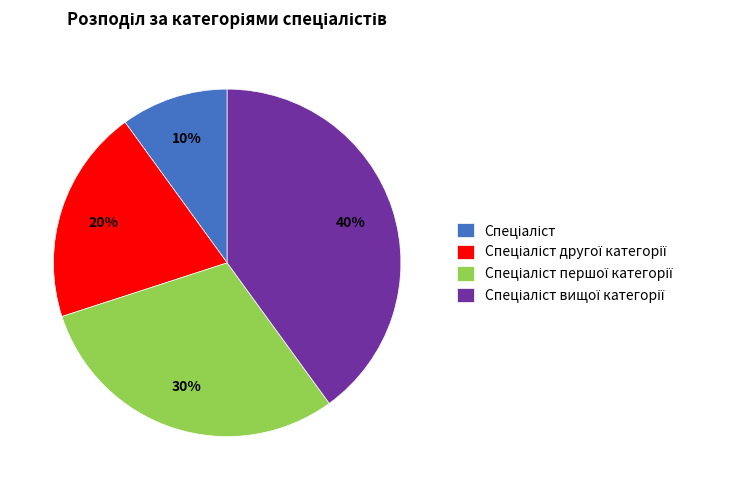

To the nearest percent, what is the average slice percentage?

25%